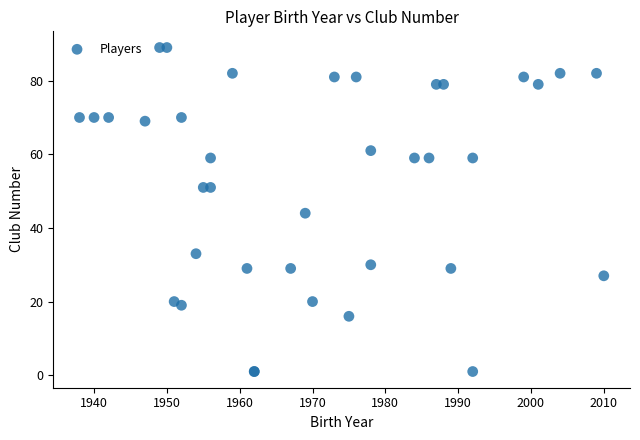

What Y value in the scatter plot is closest to 45?

44